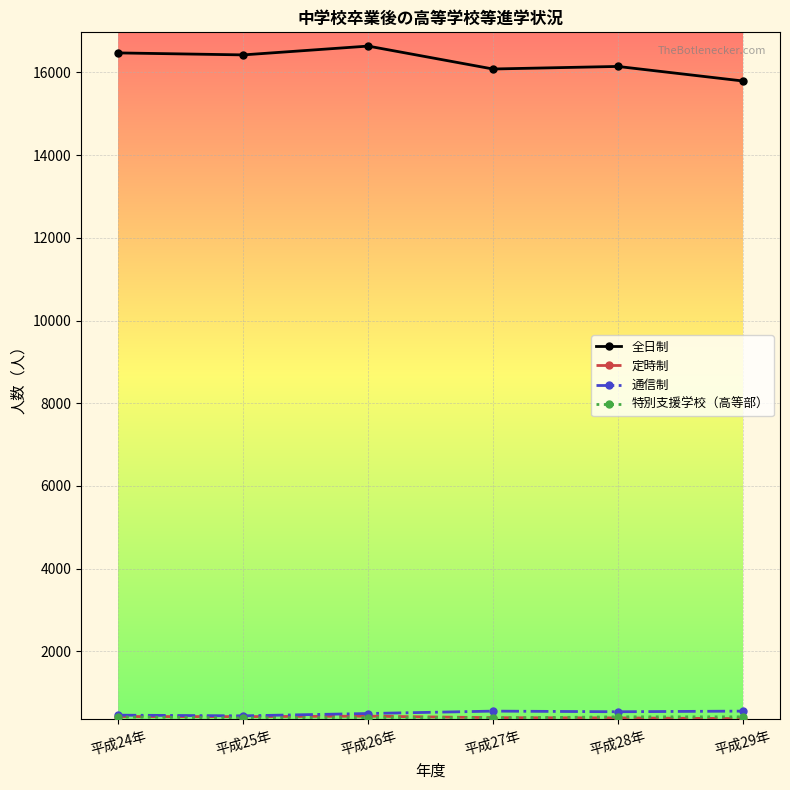

At how many categories does at least one series exceed 14493?

6